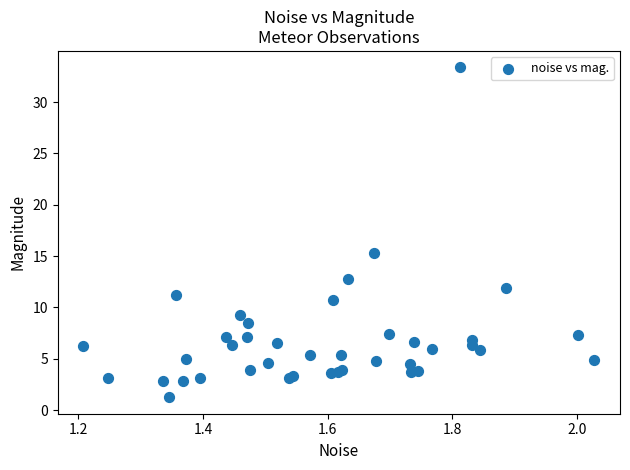

What Y value in the scatter plot is closest to 17?

15.3